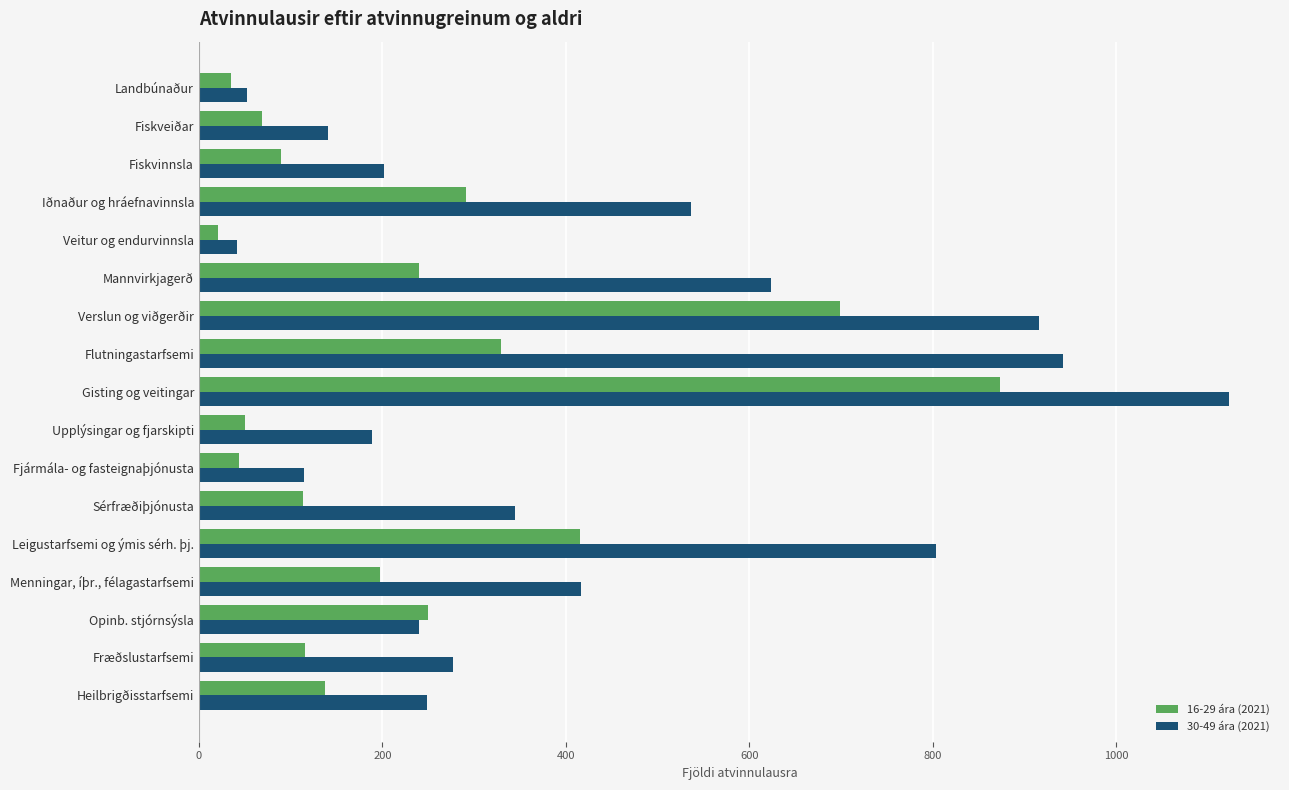

Which series has the largest total across all categories?

30-49 ára (2021)